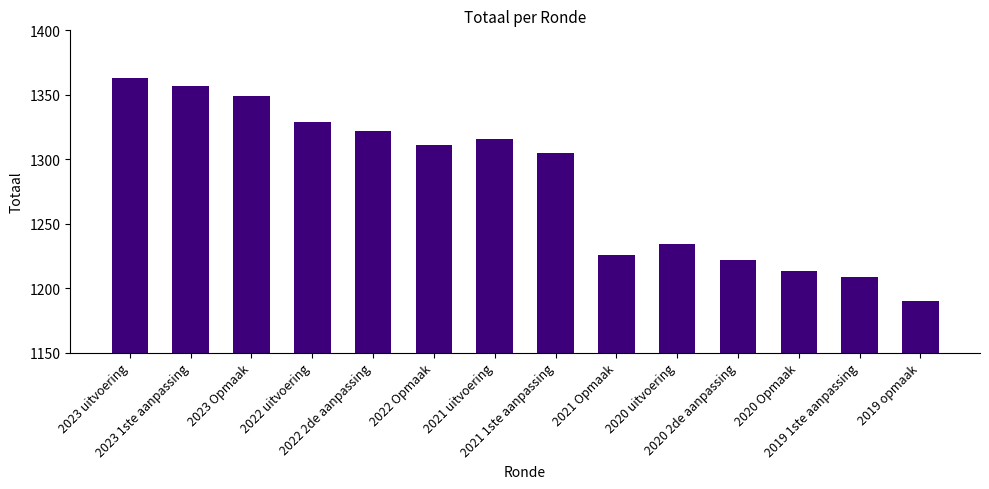

True or false: the data shows 1753 at 2020 Opmaak.

False